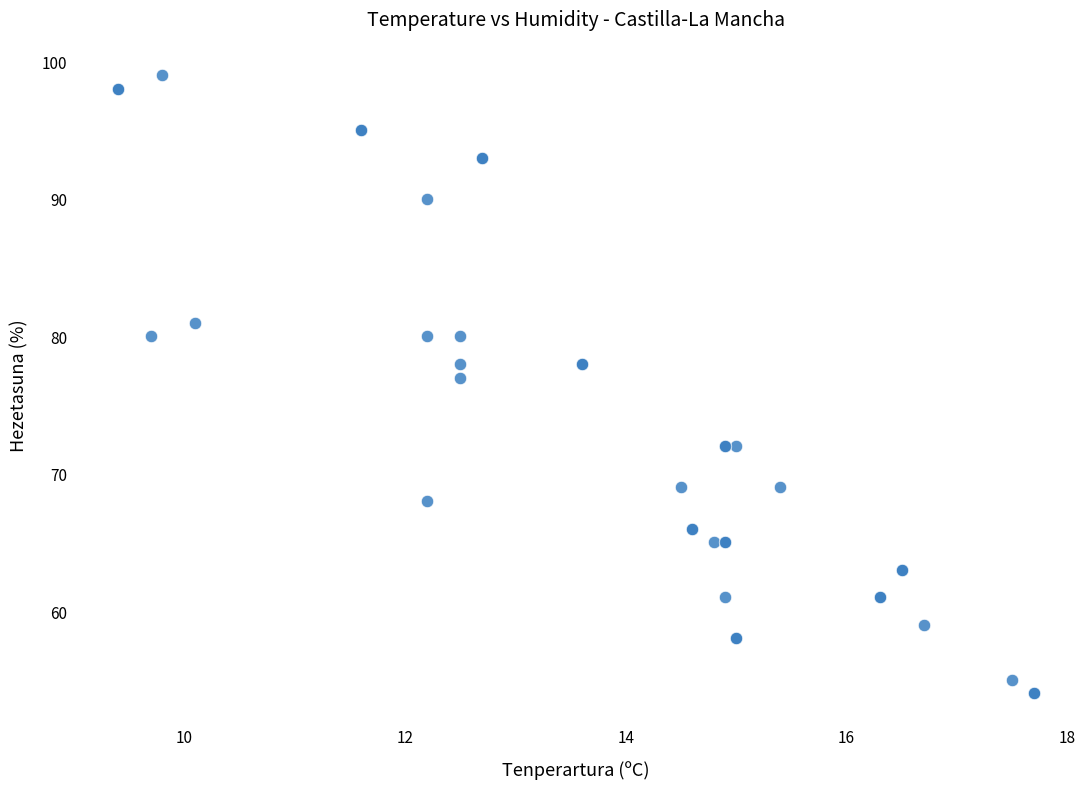

What Y value in the scatter plot is closest to 76?

77